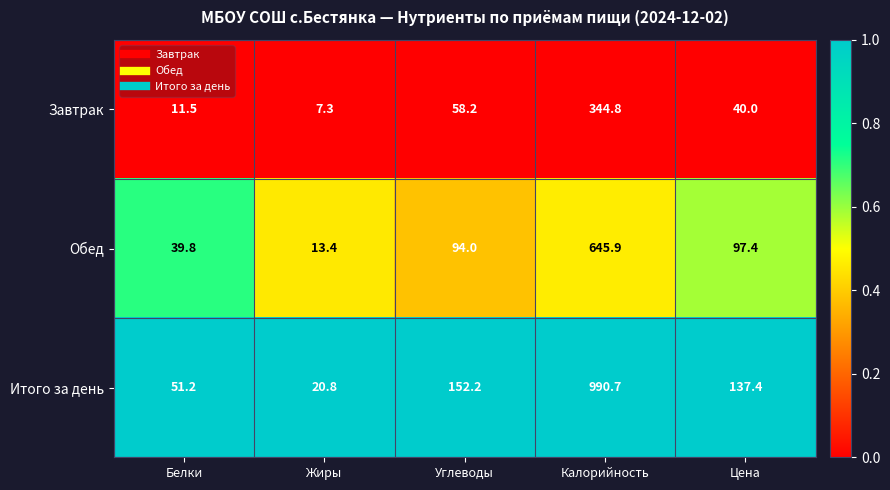

The value of Итого за день at Цена is 233.0. True or false?

False